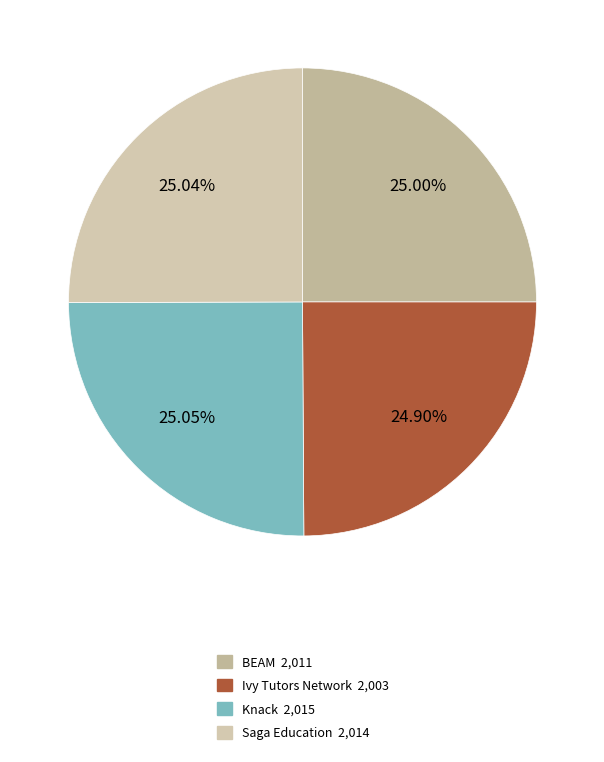

Is Ivy Tutors Network the majority of the pie?

No